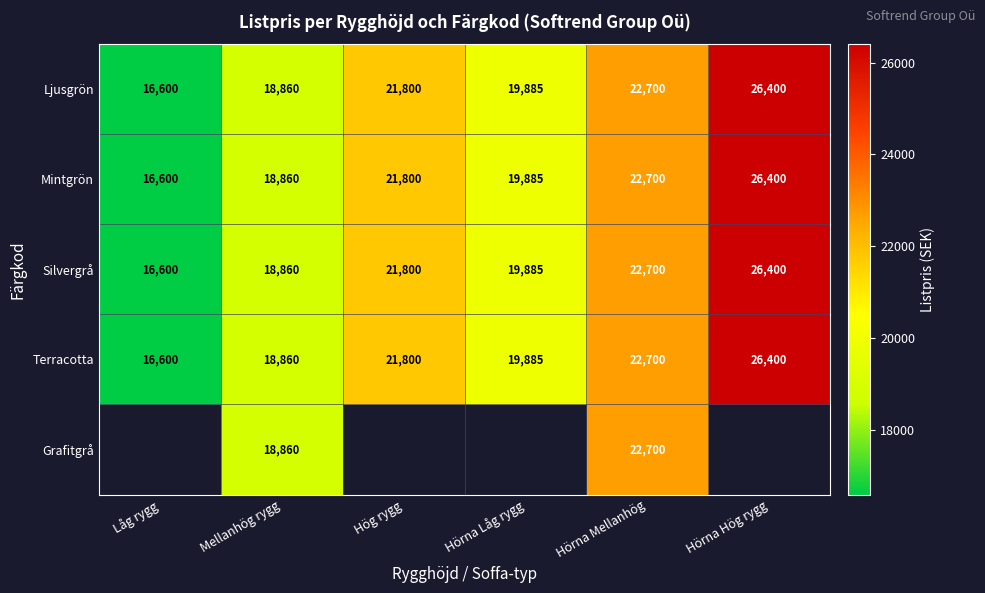

The value of Mintgrön at Hög rygg is 6178. True or false?

False